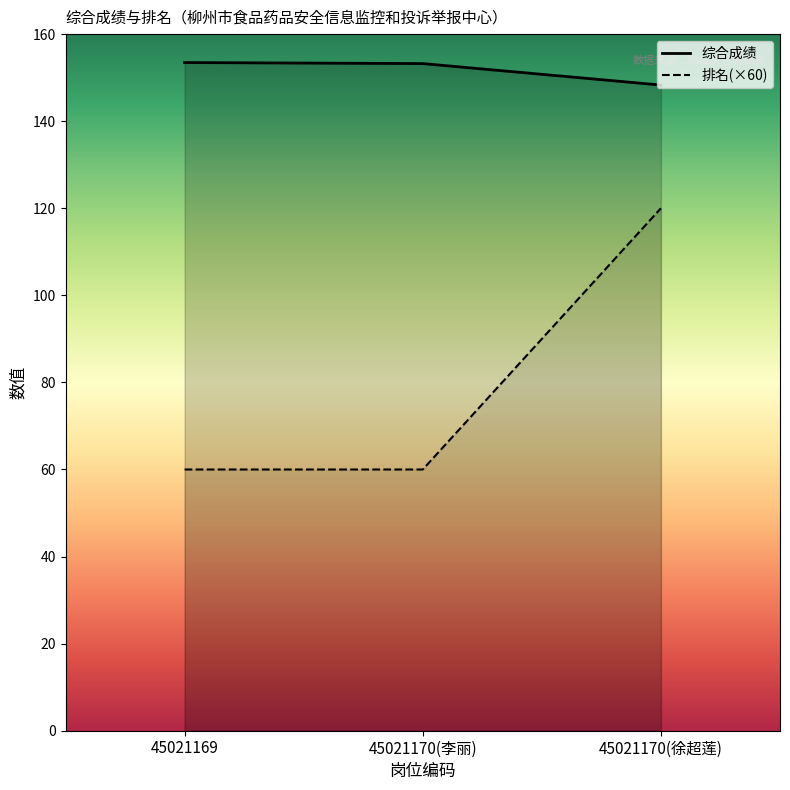

Is it true that 综合成绩 equals 236.1 at 45021170(徐超莲)?

False